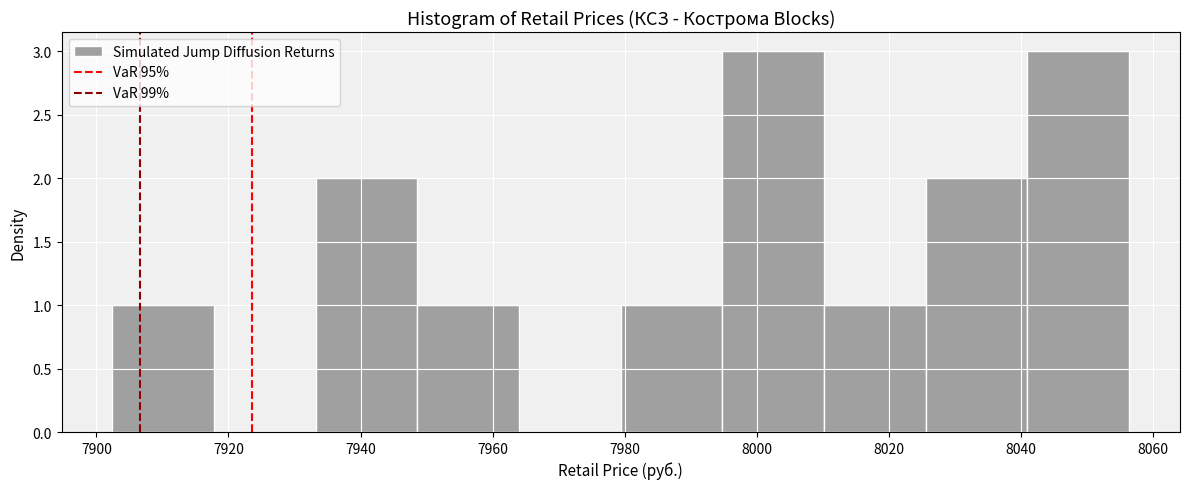

Reading left to right, transcribe this chart: for each bar, give the range it covers on the x-axis and its height. Neither the bar edges nor the heights are printed on the chart, so give them approximately, as read against the axes.

7902 to 7918: 1
7918 to 7934: 0
7934 to 7948: 2
7948 to 7964: 1
7964 to 7980: 0
7980 to 7994: 1
7994 to 8010: 3
8010 to 8026: 1
8026 to 8040: 2
8040 to 8056: 3